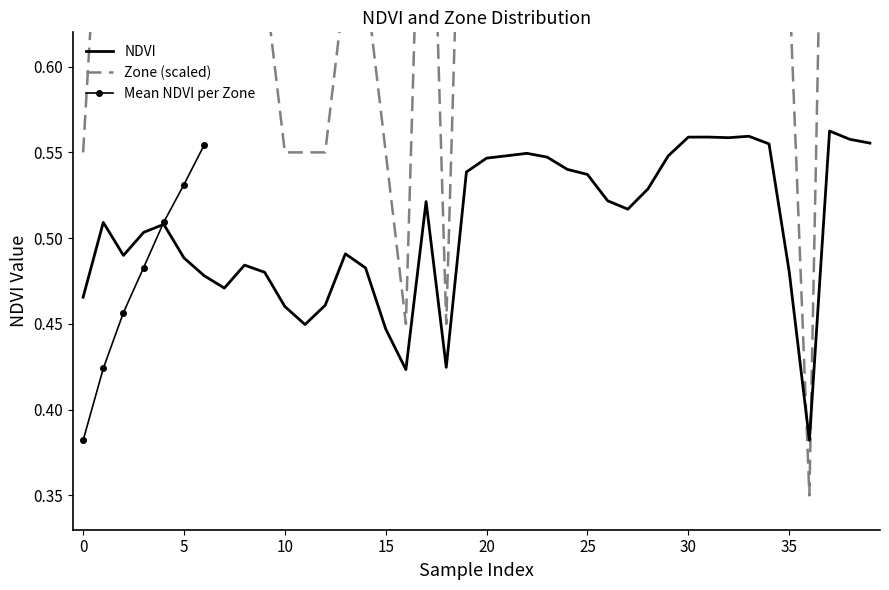

True or false: Mean NDVI per Zone has more than 1 points higher than both neighbors.

False